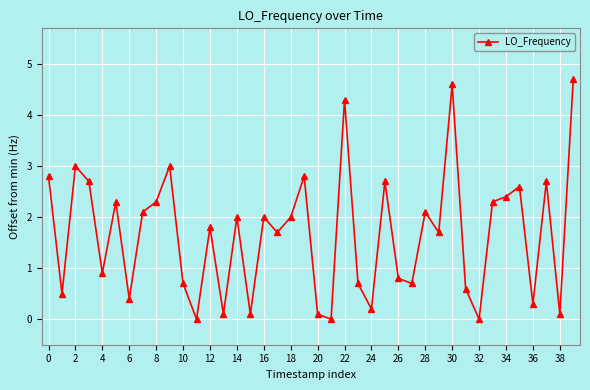

What is the value of the 37th point from the left?

0.3